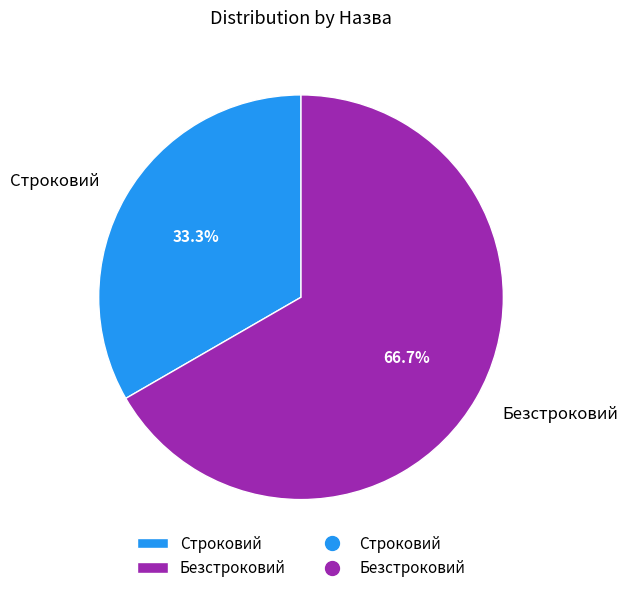

What percentage is the Безстроковий slice, to the nearest percent?

67%